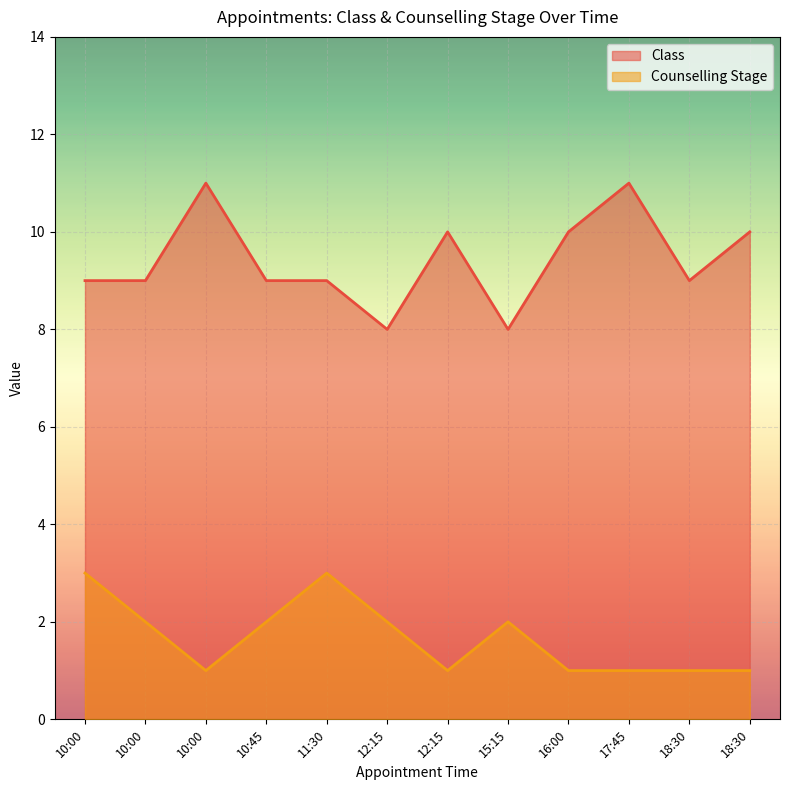

What are all the series names shown in the legend?

Class, Counselling Stage